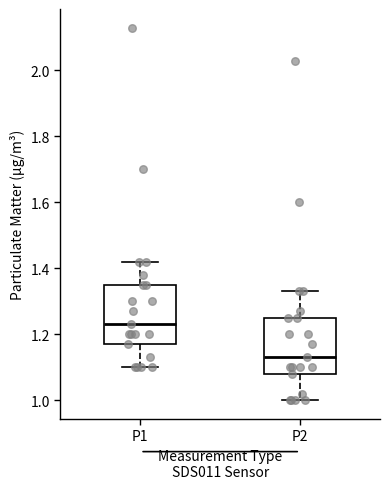

Which box's median line is the highest?

P1